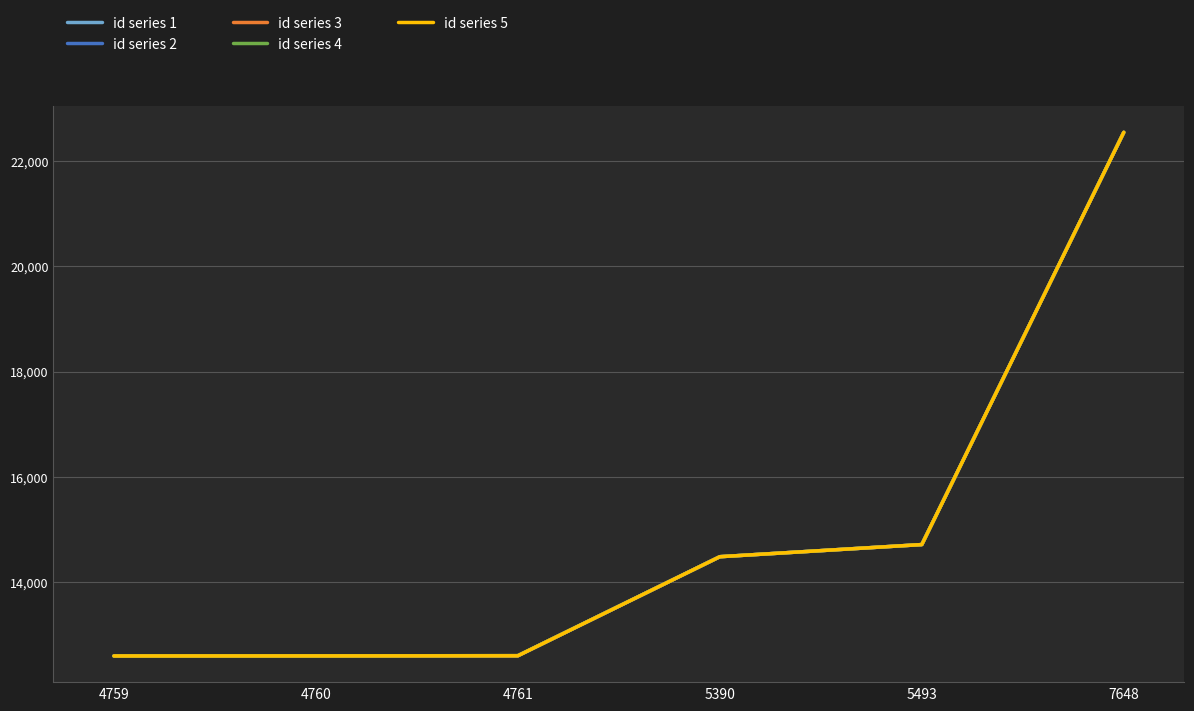

True or false: id series 3 and id series 2 intersect in this chart.

False